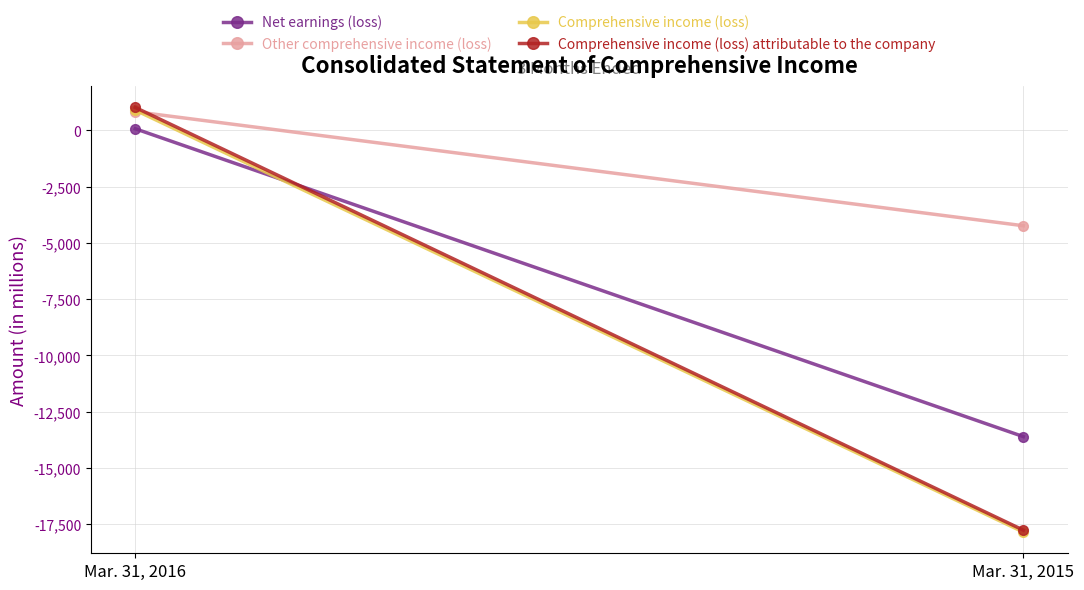

Count the number of categories in the chart.

2